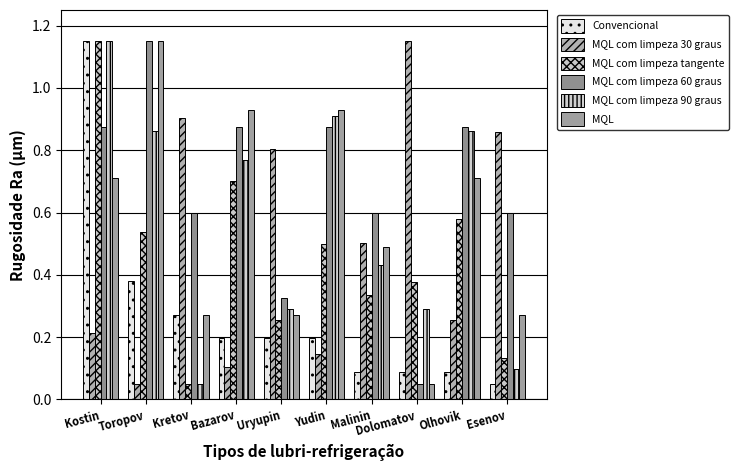

What is the maximum value for MQL?

1.2